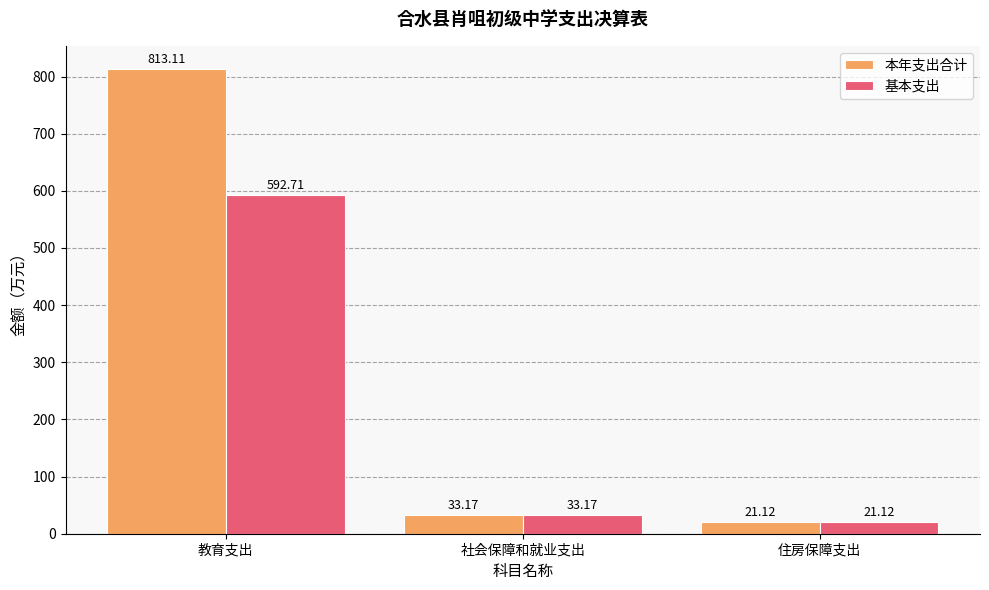

What is the value of the 本年支出合计 bar at the 2nd from the left?

33.2